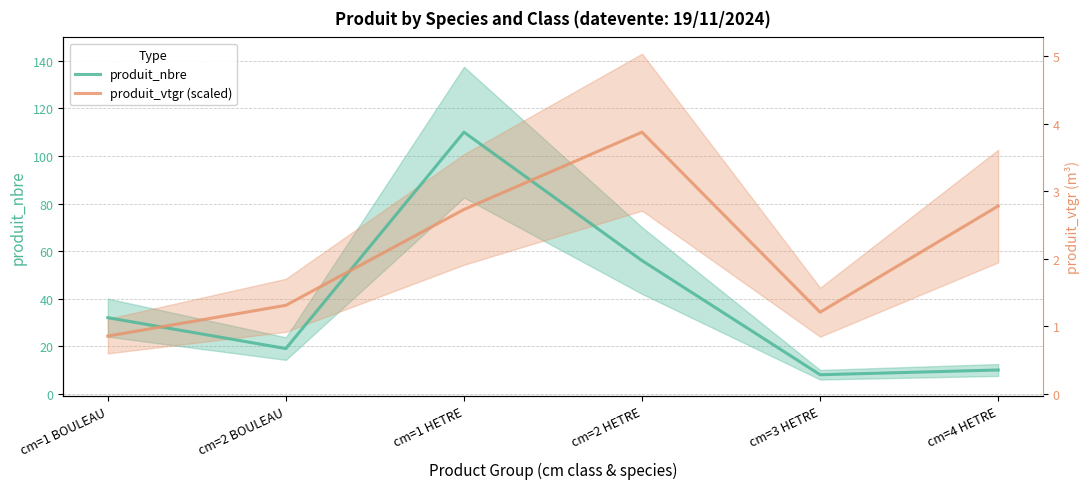

How many distinct data groups are displayed?

2